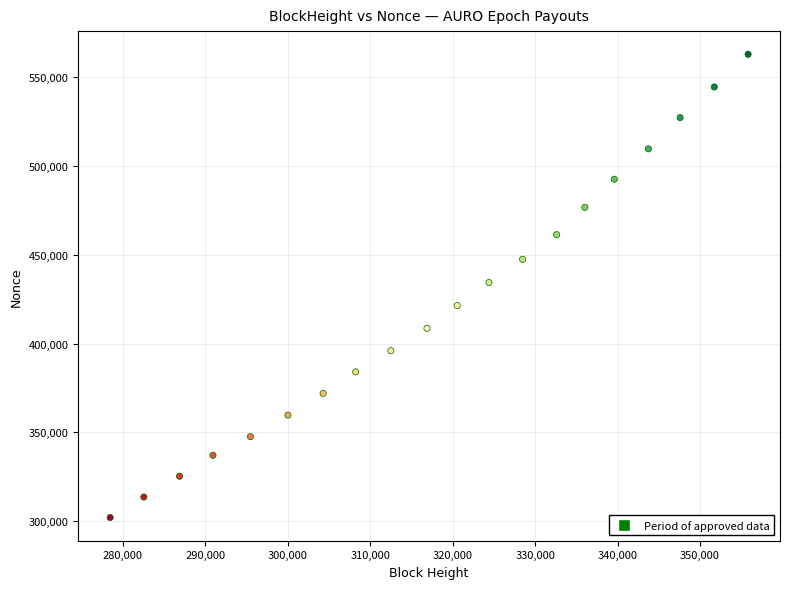

What is the range of X values (max minus min)?

77387